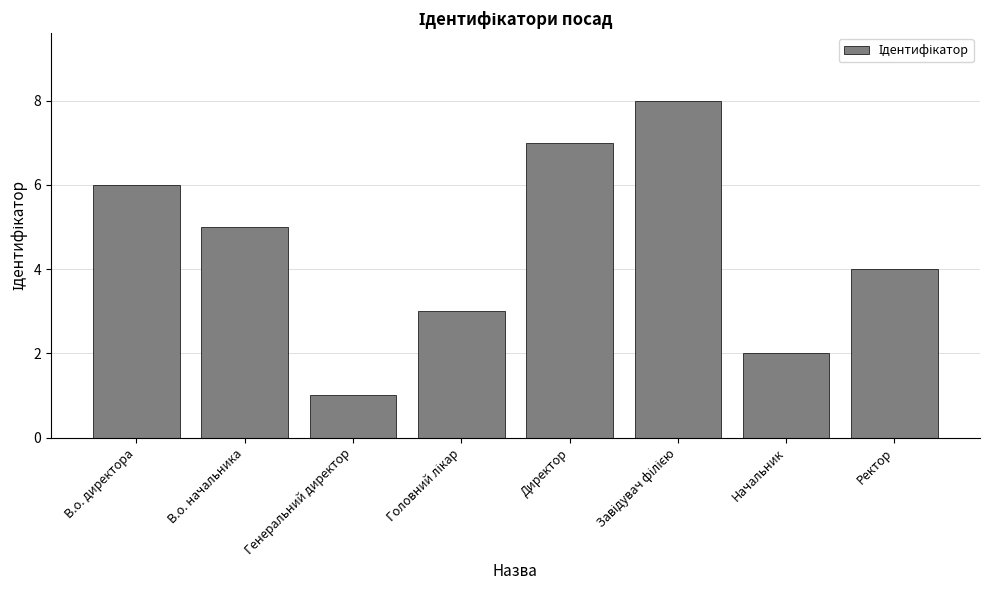

What is the label of the 4th bar from the right?

Директор